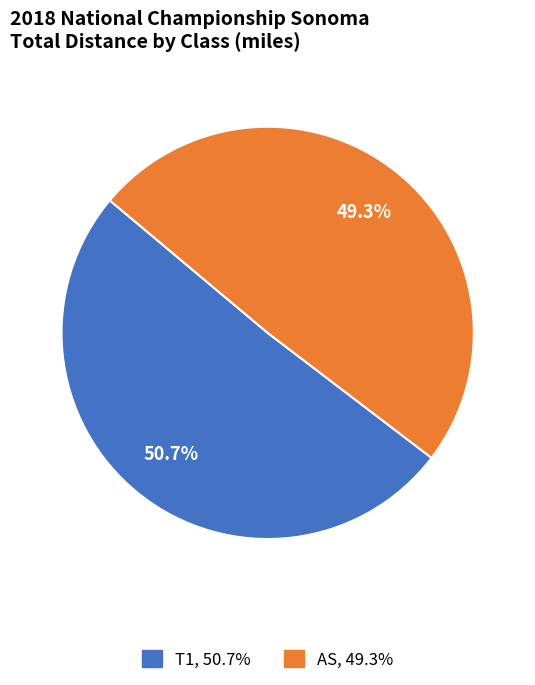

To the nearest percent, what is the average slice percentage?

50%